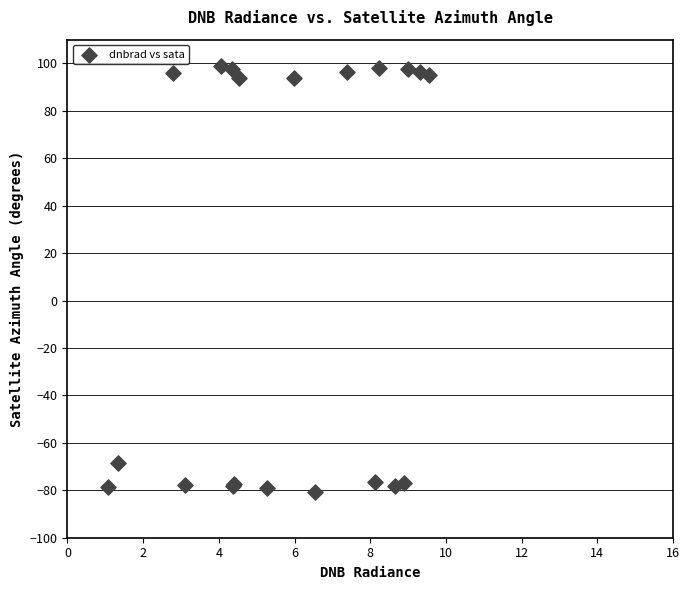

What Y value in the scatter plot is closest to 8?

-68.5